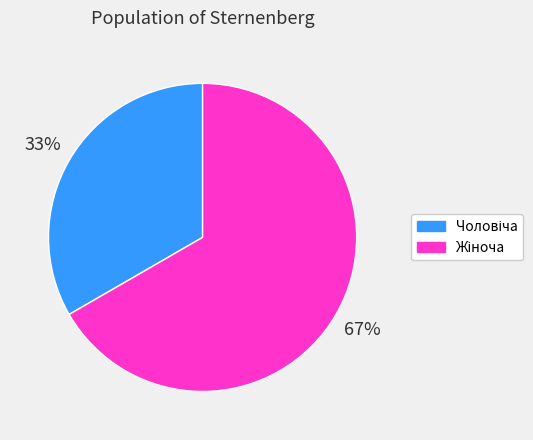

Is there any slice that represents more than half of the pie?

Yes